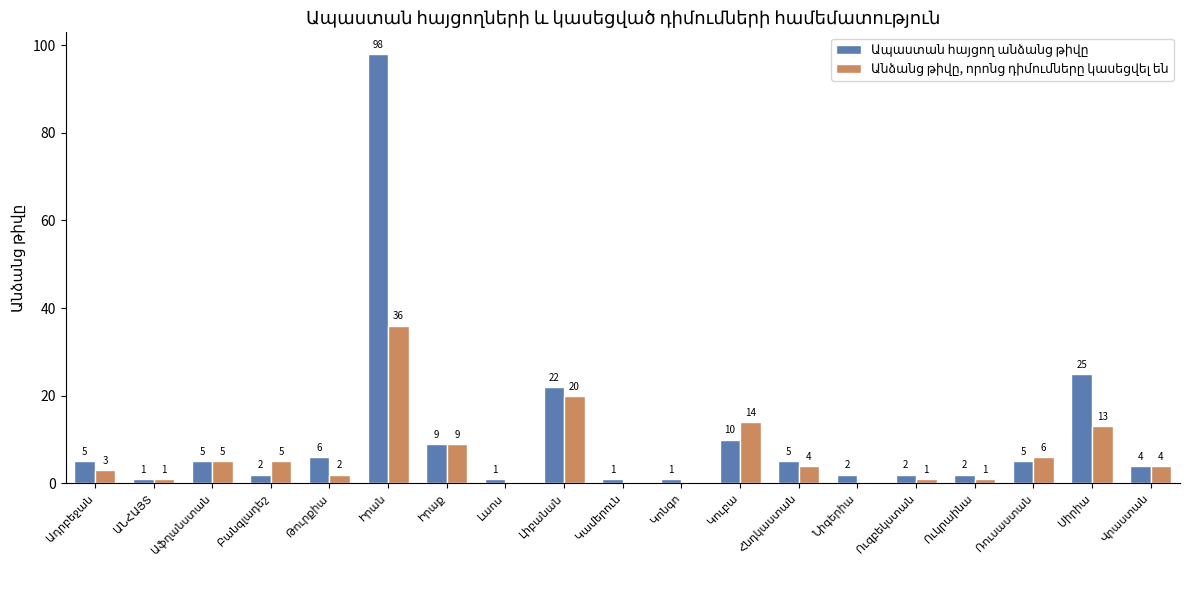

What is the greatest value displayed?

98